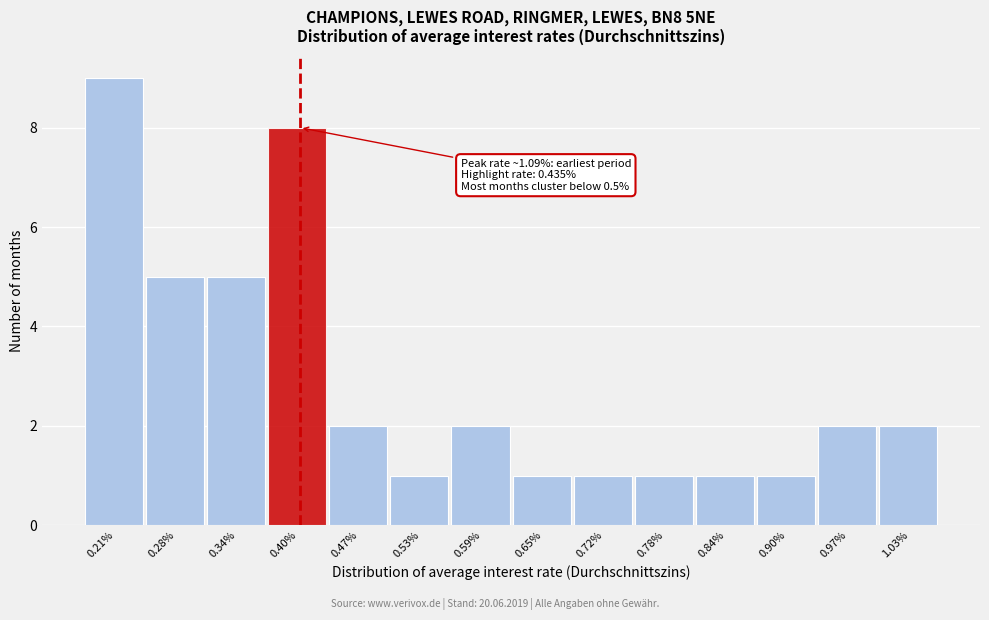

Reading right to left, transcribe all the data shown in this chart.

2	2	1	1	1	1	1	2	1	2	8	5	5	9